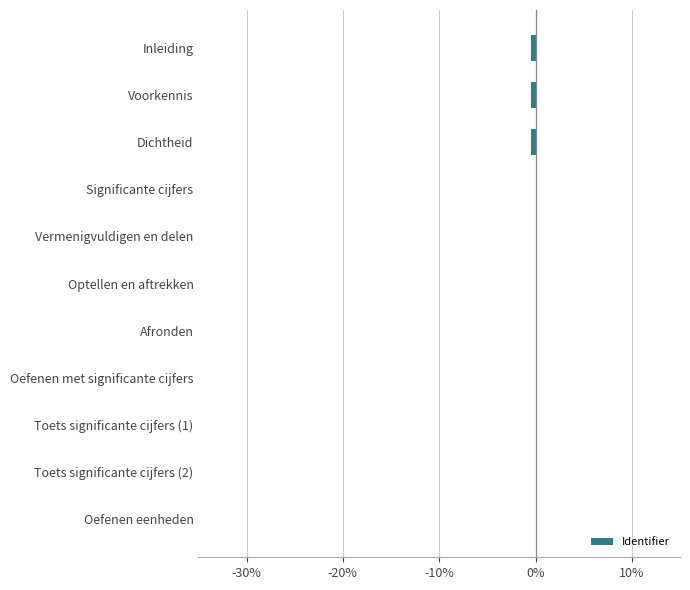

What is the label of the 6th bar from the bottom?

Optellen en aftrekken